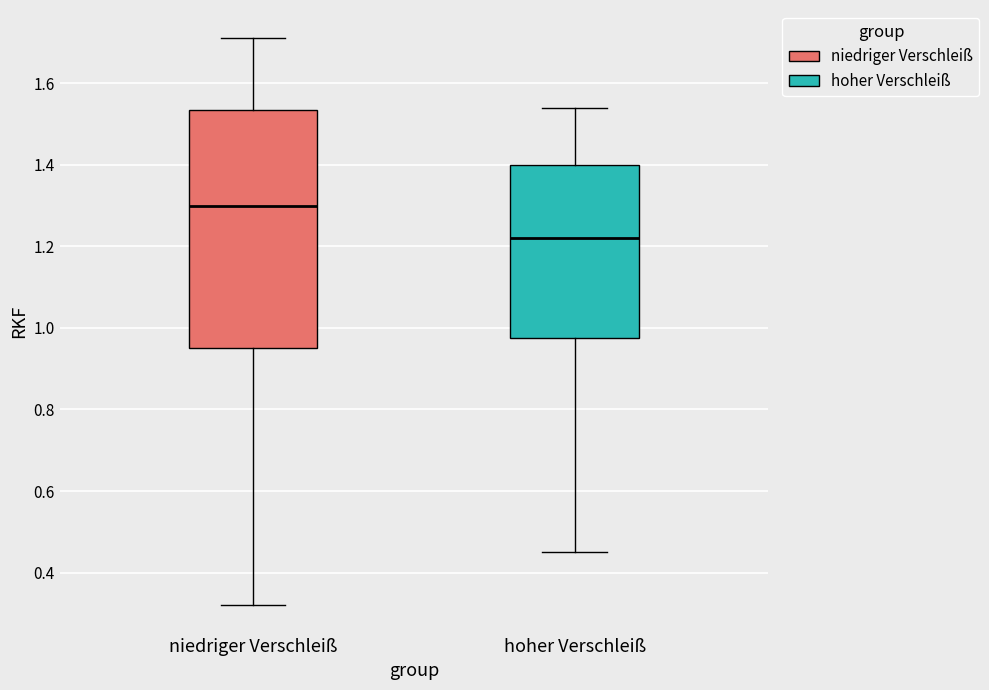

Reading left to right, read every box against the y-axis: the position of its median line, the range the box covers, and the ends of its whiskers. The values are not printed on the chart, so give them approximately, as read against the axis.

niedriger Verschleiß: median 1.30, box 0.96 to 1.54, whiskers 0.32 to 1.72
hoher Verschleiß: median 1.22, box 0.98 to 1.40, whiskers 0.46 to 1.54